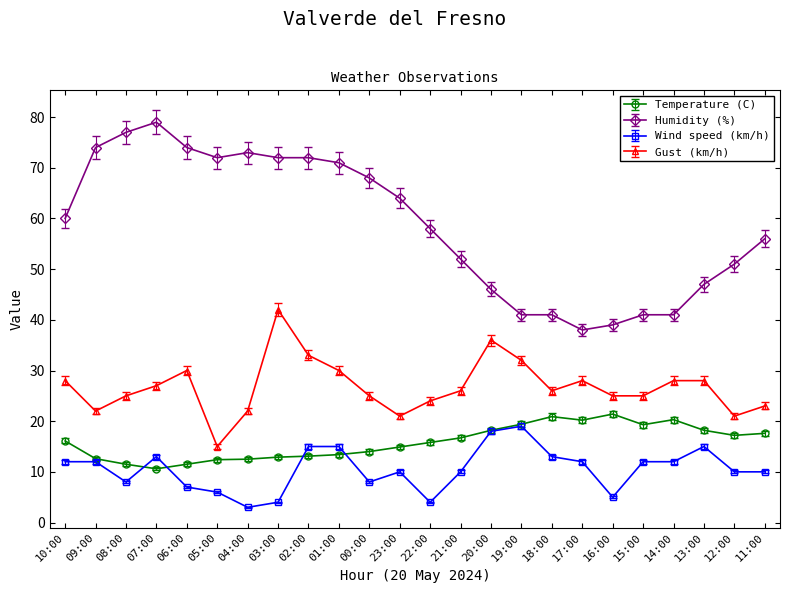

Where is the first local maximum for Humidity (%)?

07:00